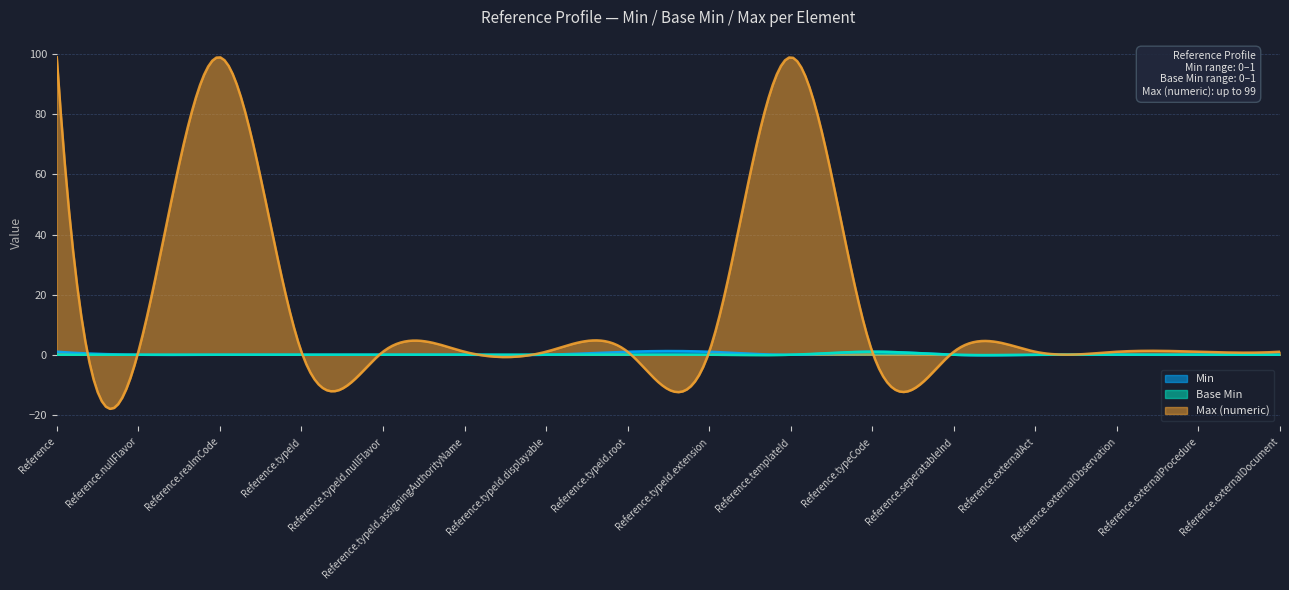

What is the value of the Max (numeric) point at the 1st from the left?

99